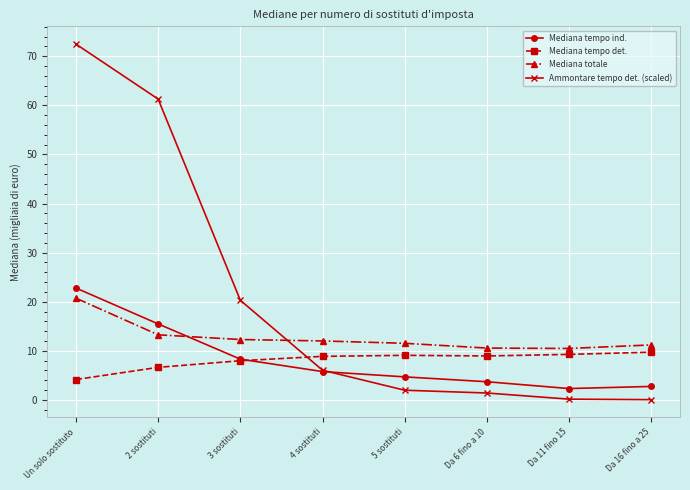

How many times do Mediana totale and Ammontare tempo det. (scaled) cross each other?

1